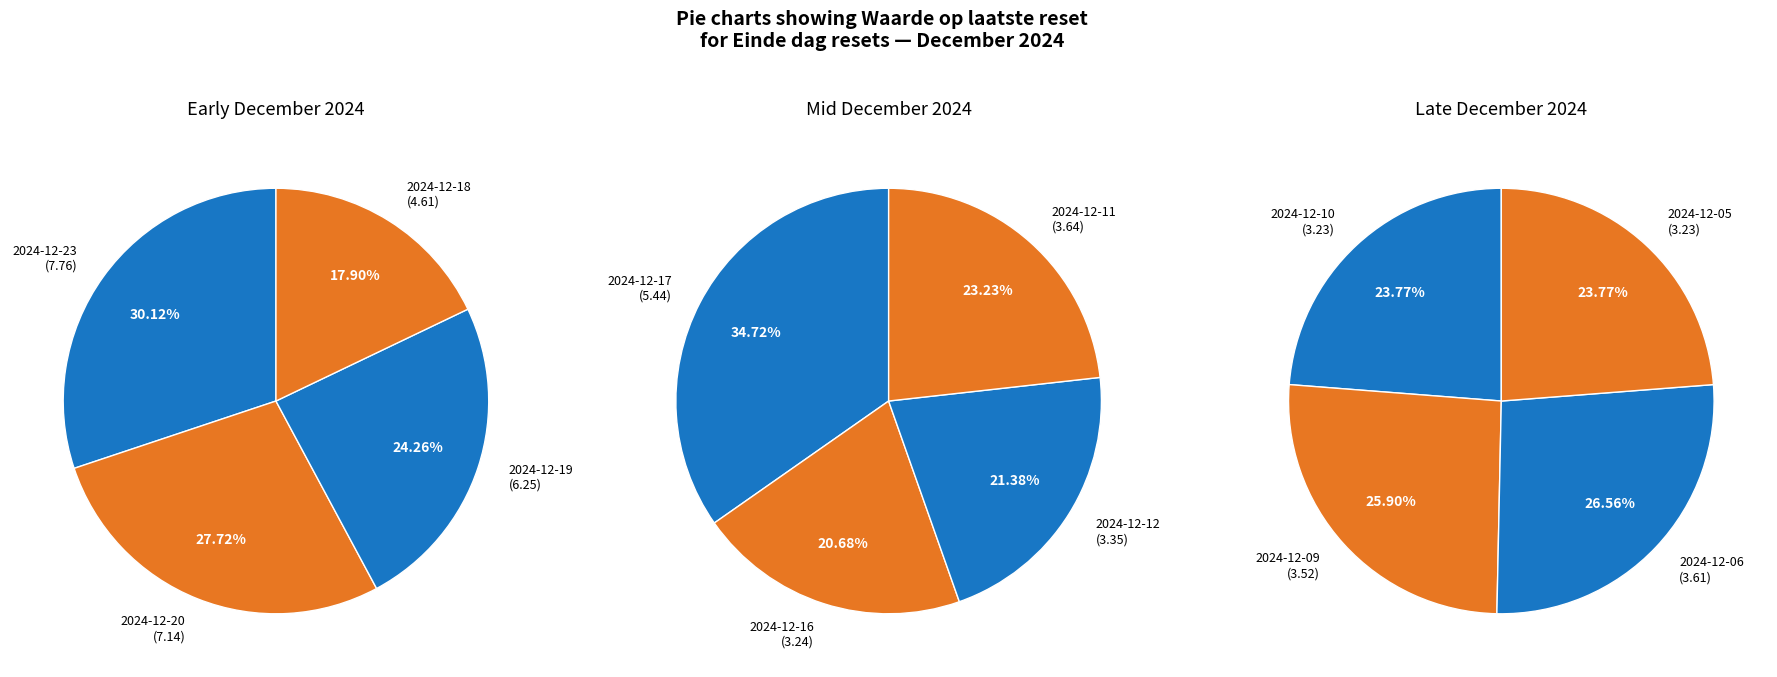

What is the largest slice in the pie chart?

2024-12-23